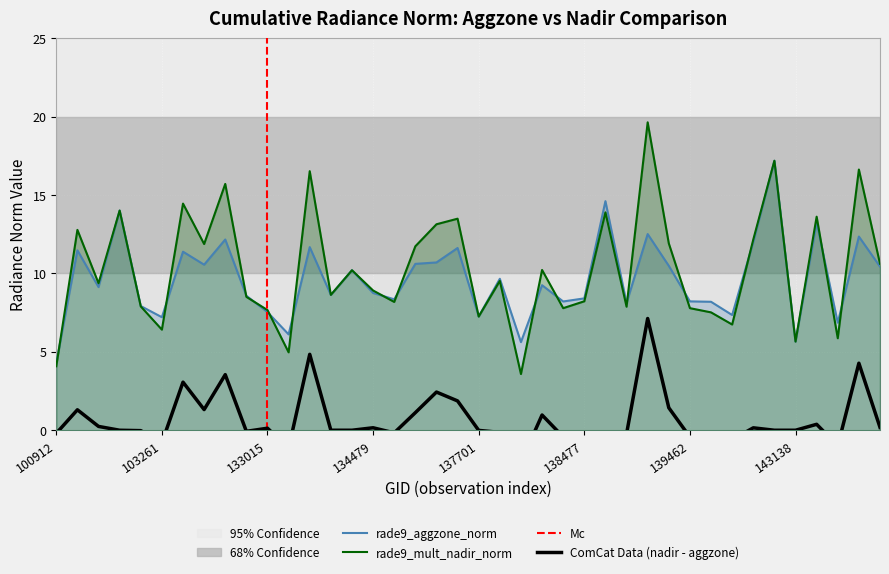

Which series has the largest range (max minus min)?

rade9_mult_nadir_norm